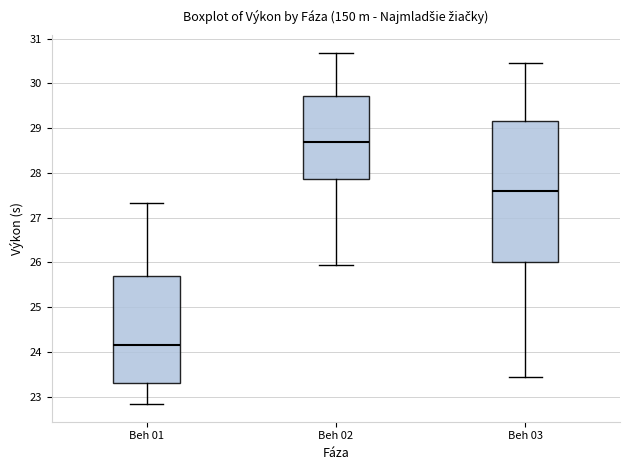

Comparing the boxes themselves (not the whiskers), which one is the tallest?

Beh 03